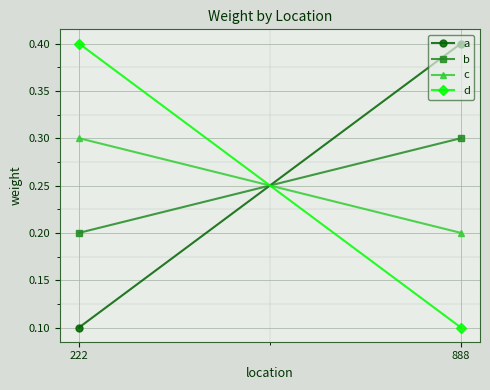

Reading right to left, list all the values displayed in this chart.

a: 888=0.4	222=0.1
b: 888=0.3	222=0.2
c: 888=0.2	222=0.3
d: 888=0.1	222=0.4